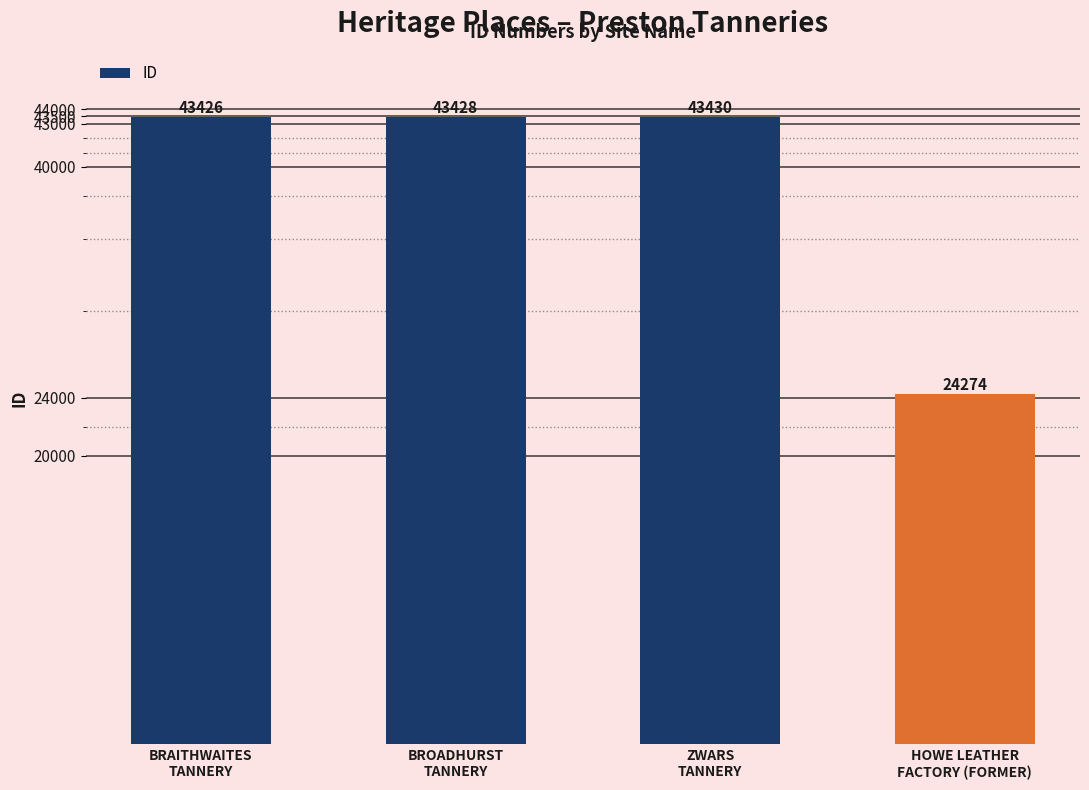

What is the label of the 2nd bar from the right?

ZWARS
TANNERY